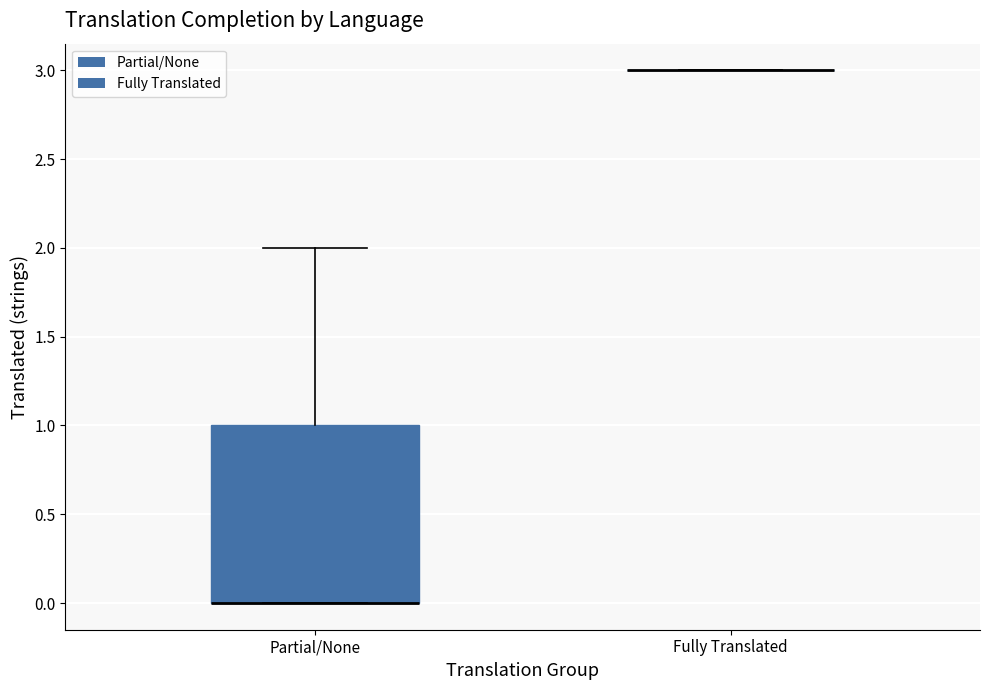

Reading left to right, read every box against the y-axis: the position of its median line, the range the box covers, and the ends of its whiskers. The values are not printed on the chart, so give them approximately, as read against the axis.

Partial/None: median 0 (drawn on the box's lower edge), box 0 to 1, whiskers 0 to 2
Fully Translated: box collapsed to a line at 3, whiskers 3 to 3